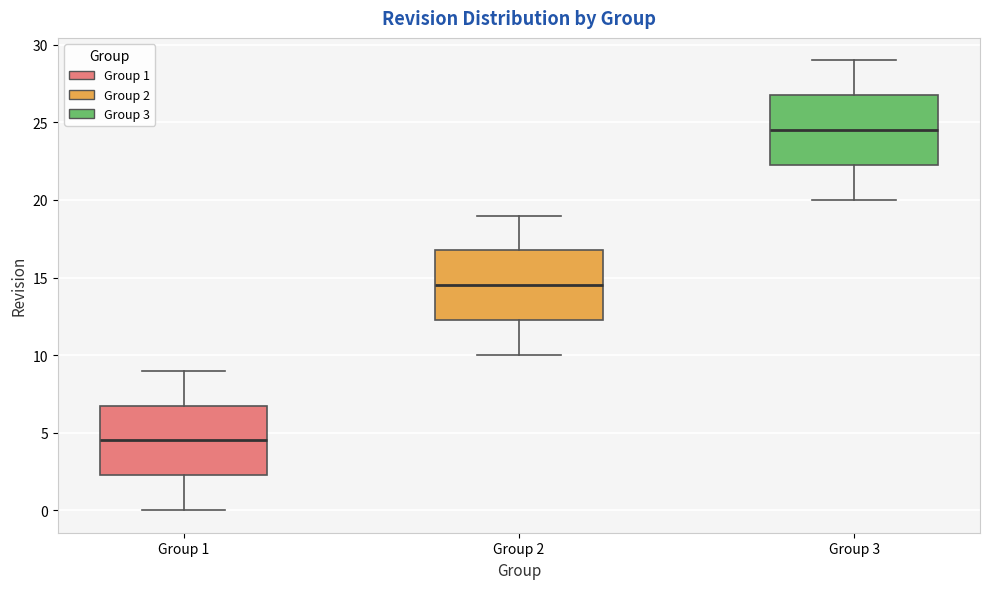

Reading left to right, read every box against the y-axis: the position of its median line, the range the box covers, and the ends of its whiskers. The values are not printed on the chart, so give them approximately, as read against the axis.

Group 1: median 4.5, box 2.5 to 7.0, whiskers 0.0 to 9.0
Group 2: median 14.5, box 12.5 to 17.0, whiskers 10.0 to 19.0
Group 3: median 24.5, box 22.5 to 27.0, whiskers 20.0 to 29.0